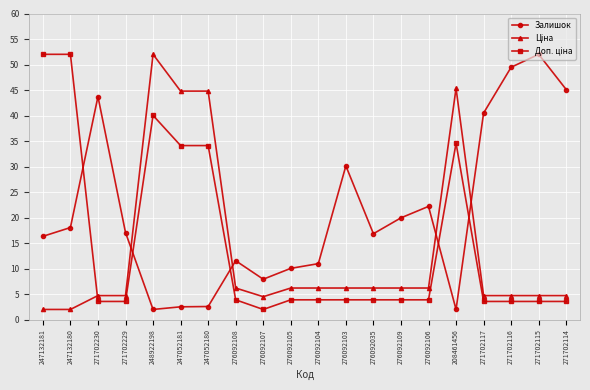

What is the difference between the second highest and minimum values in the Залишок series?

47.5